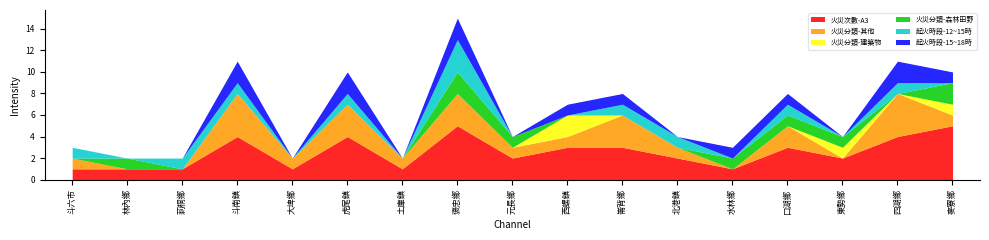

At which category does 起火時段-15~18時 reach its first local valley?

大埤鄉